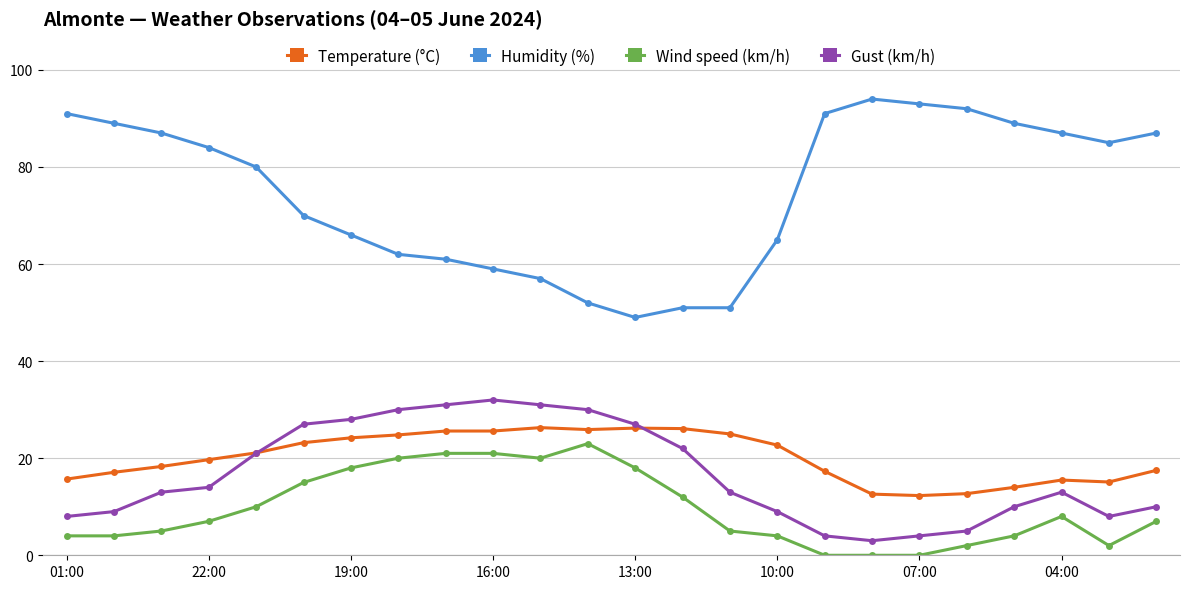

True or false: Temperature (°C) and Wind speed (km/h) intersect in this chart.

False